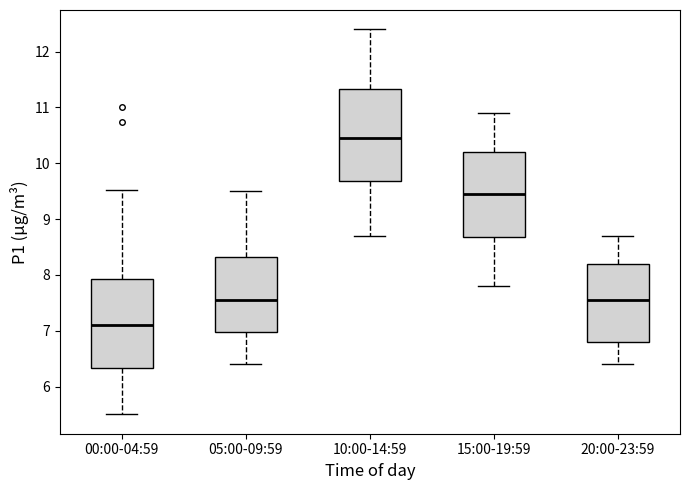

Where does the median line of the box for 05:00-09:59 sit on the y-axis? The values are not printed on the chart, so give them approximately, as read against the axis.

7.6